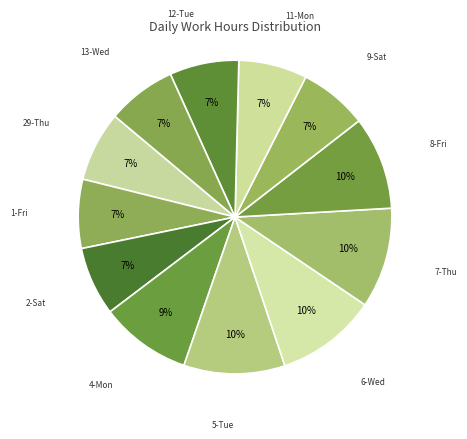

To the nearest percent, what is the combined percentage of 29-Thu and 8-Fri?

17%